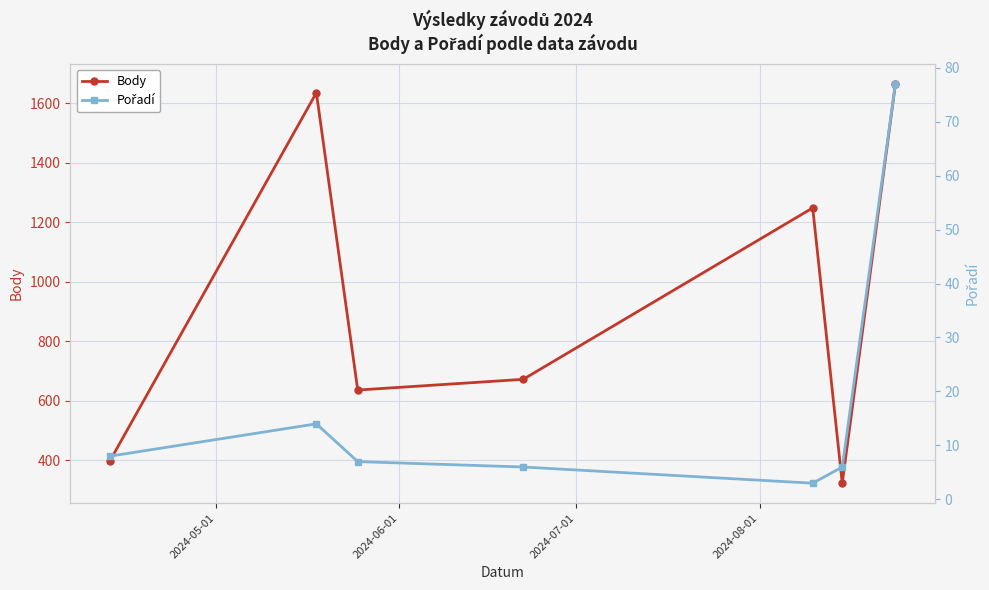

What is the value of the Body point at the 1st from the left?

396